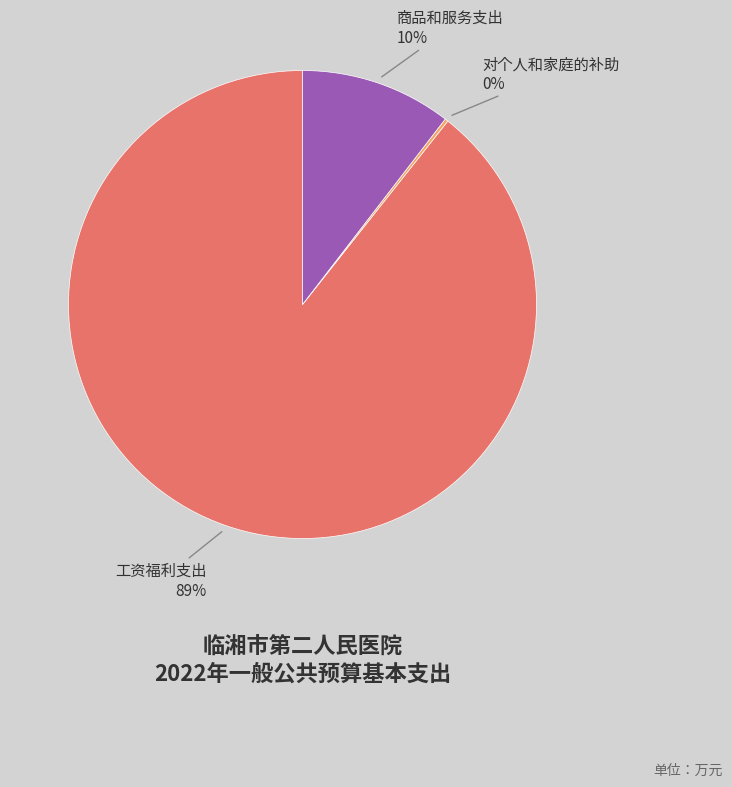

Is there any slice that represents more than half of the pie?

Yes